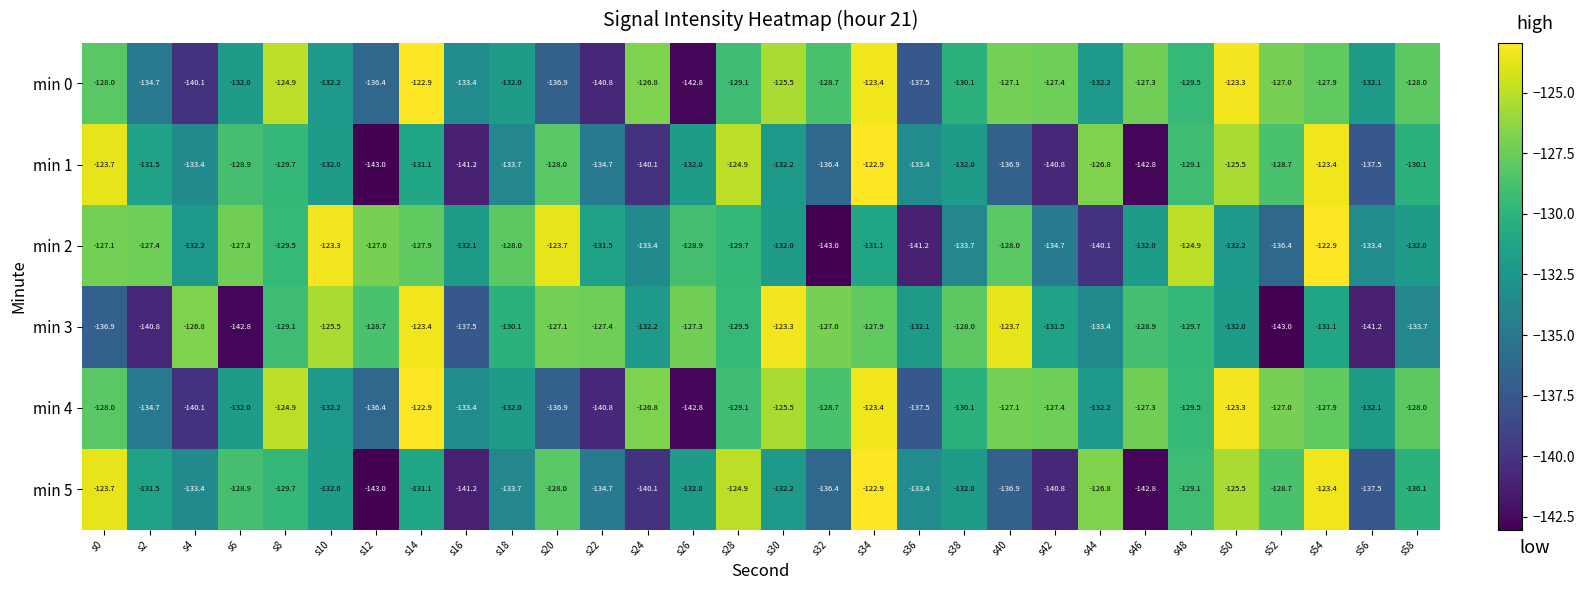

True or false: min 2 has a value of -80.5 at s38.

False